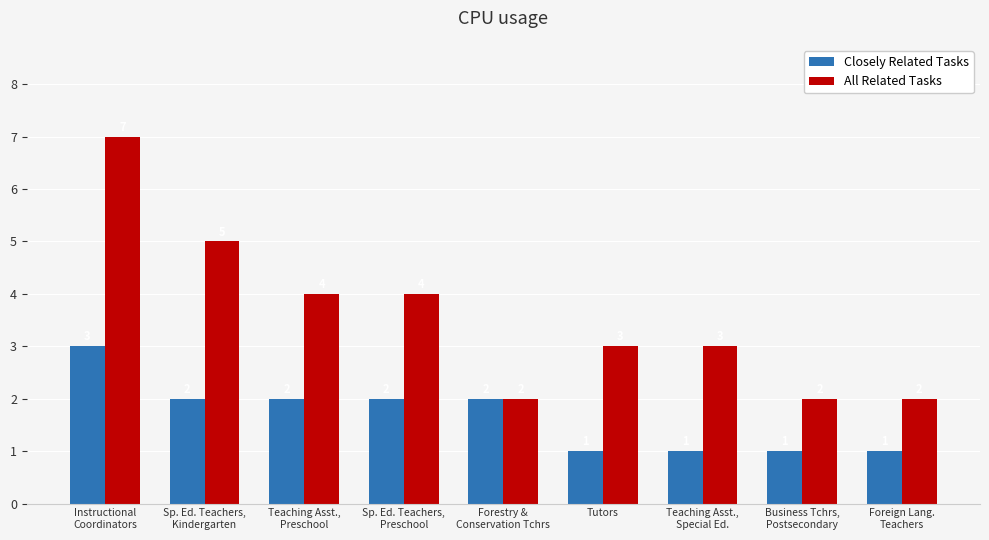

Is it true that Closely Related Tasks equals 3 at Instructional
Coordinators?

True